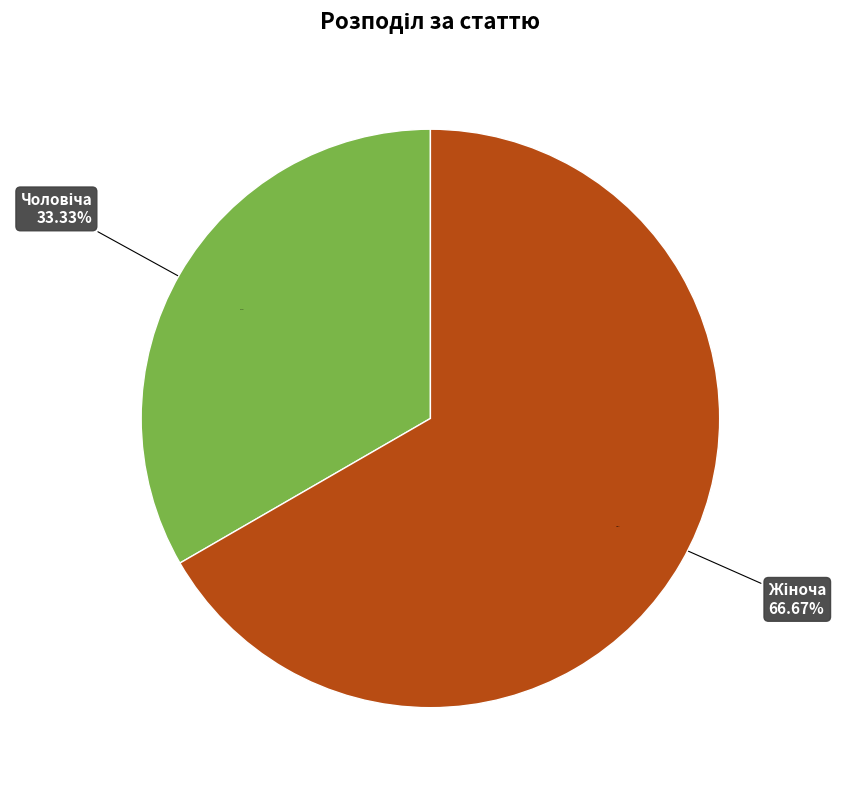

Is the sum of Жіноча and Чоловіча greater than half?

Yes